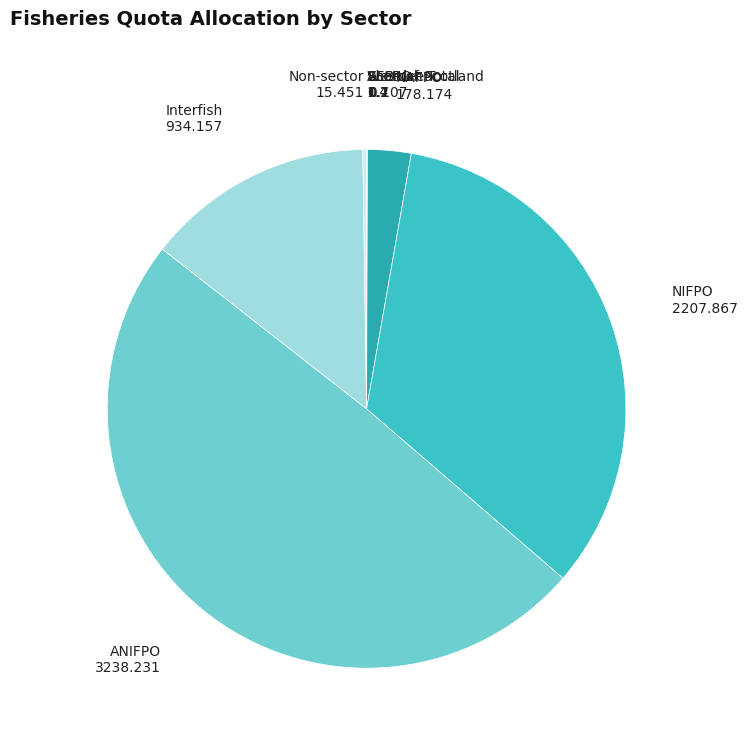

Which category has the biggest portion of the pie?

ANIFPO